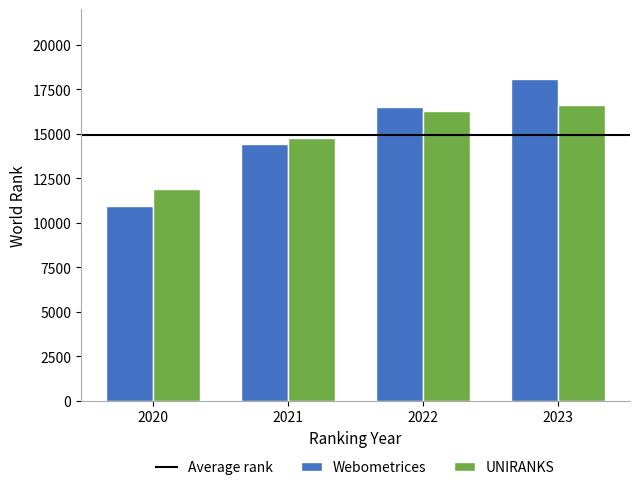

The UNIRANKS series shows 14789 at 2021. True or false?

True